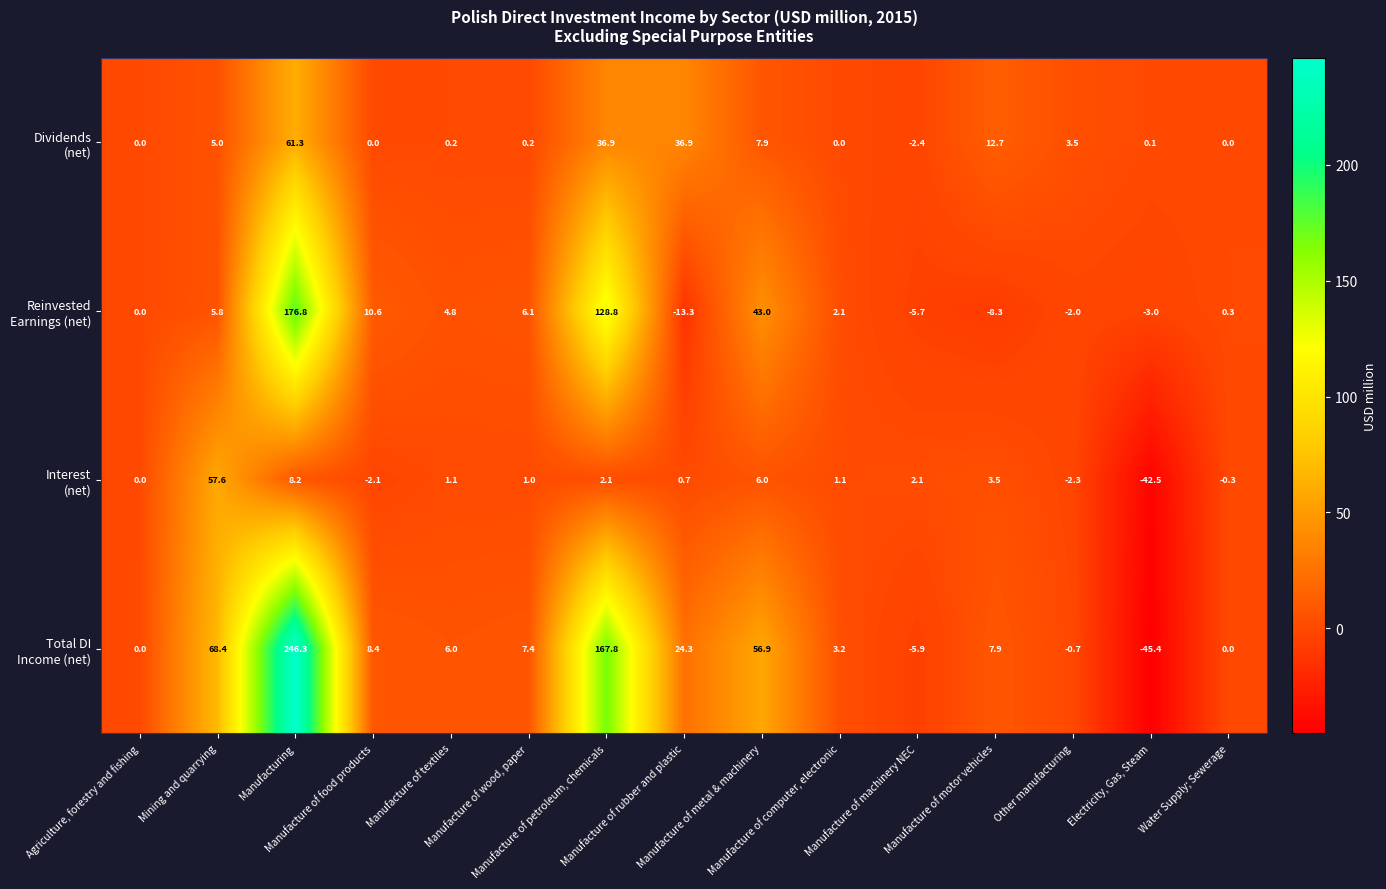

What is the greatest value displayed?

246.3